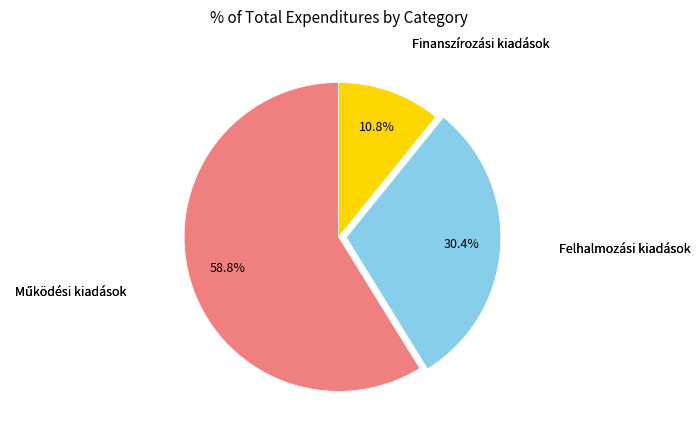

Is there a majority slice in this chart?

Yes